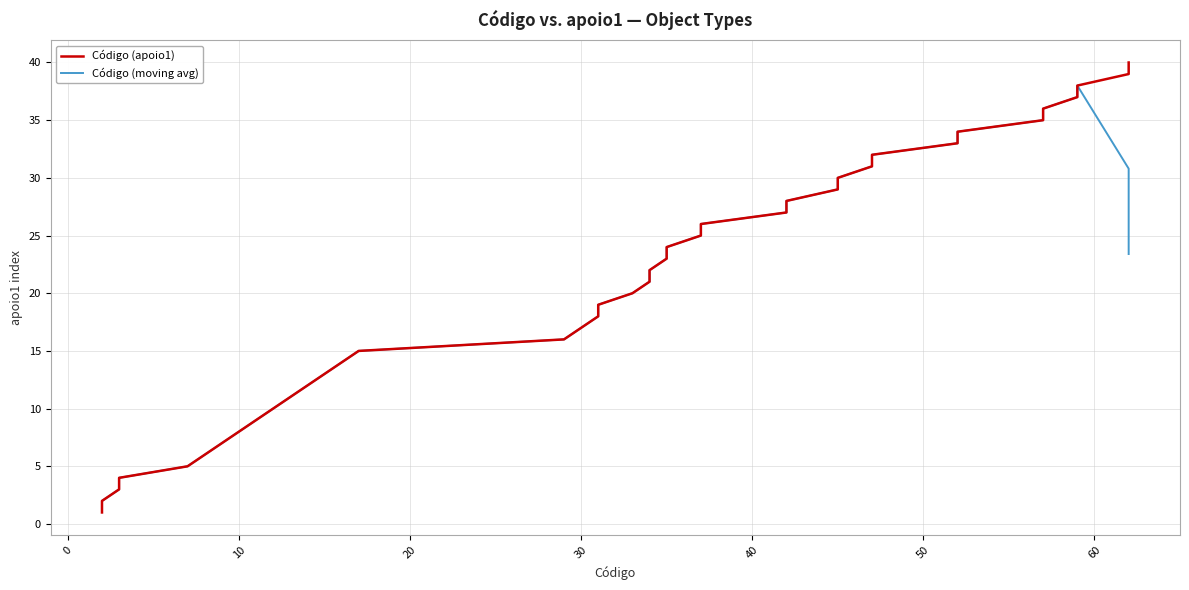

Rank the series by their average value, from highest to lowest.

Código (apoio1), Código (moving avg)